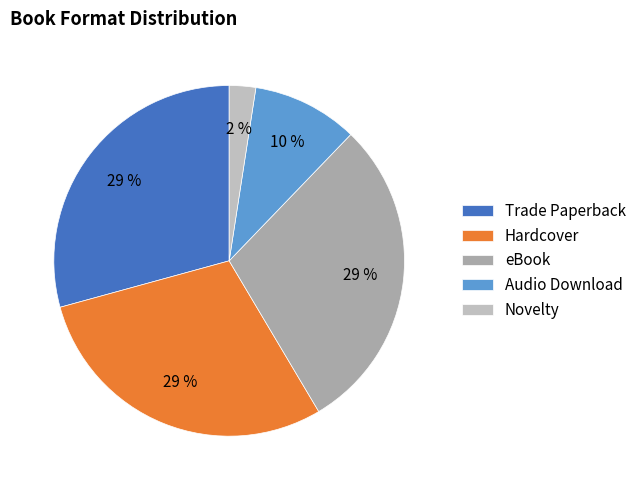

To the nearest percent, what is the difference between the Novelty and eBook slice percentages?

27%